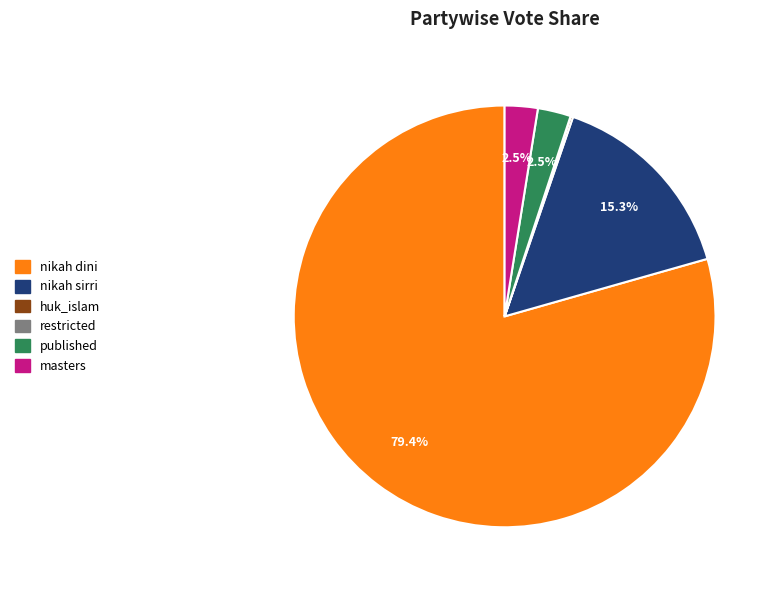

Is there a majority slice in this chart?

Yes